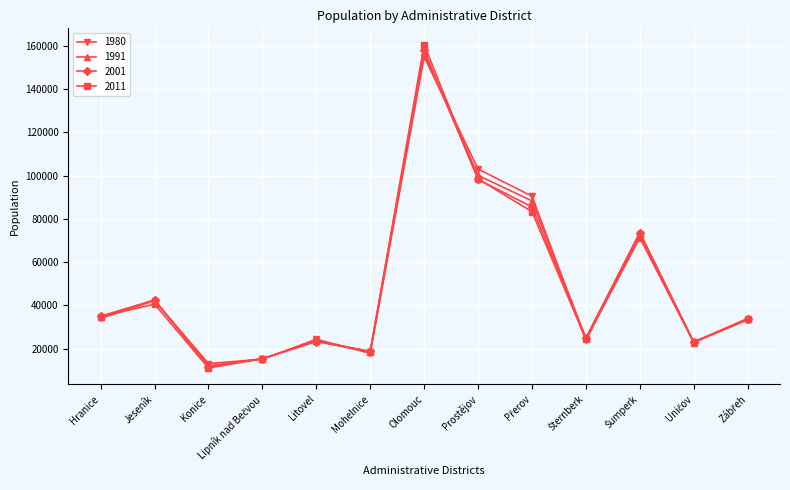

What is the total value across all series at Litovel?

94951